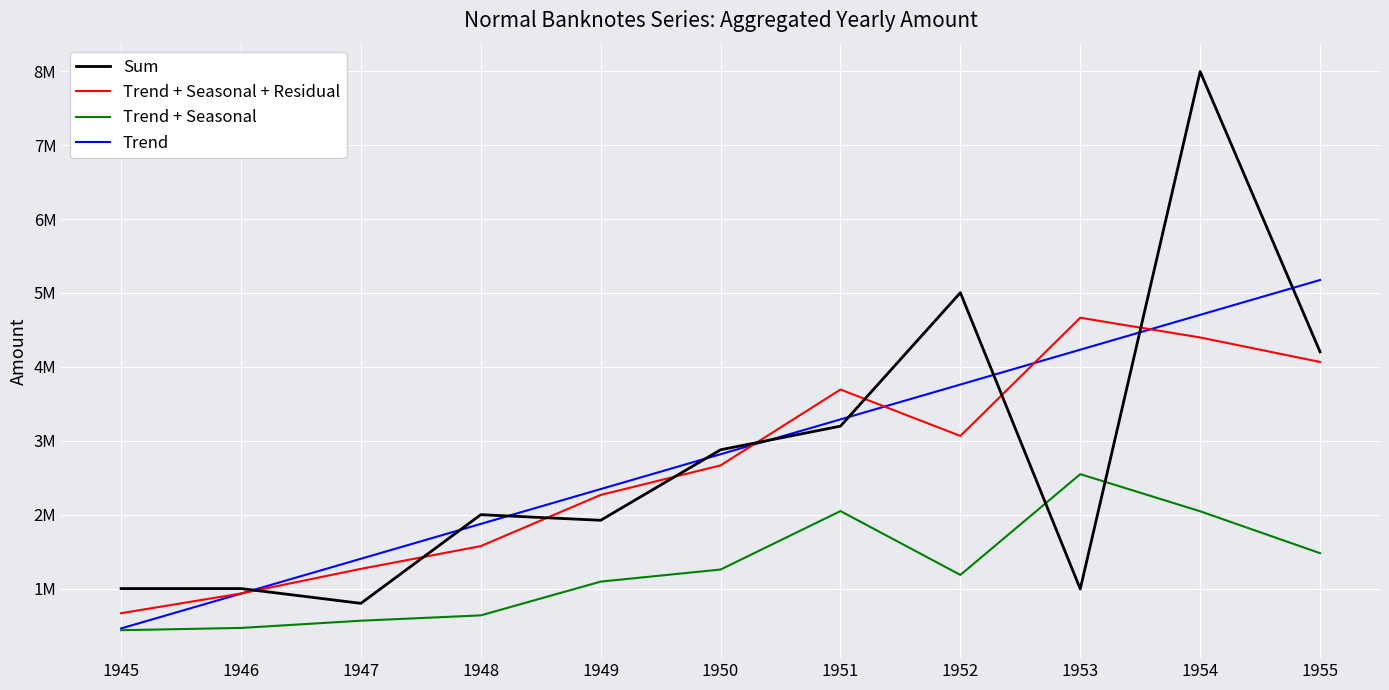

Rank the series at 1952 from lowest to highest value.

Trend + Seasonal, Trend + Seasonal + Residual, Trend, Sum